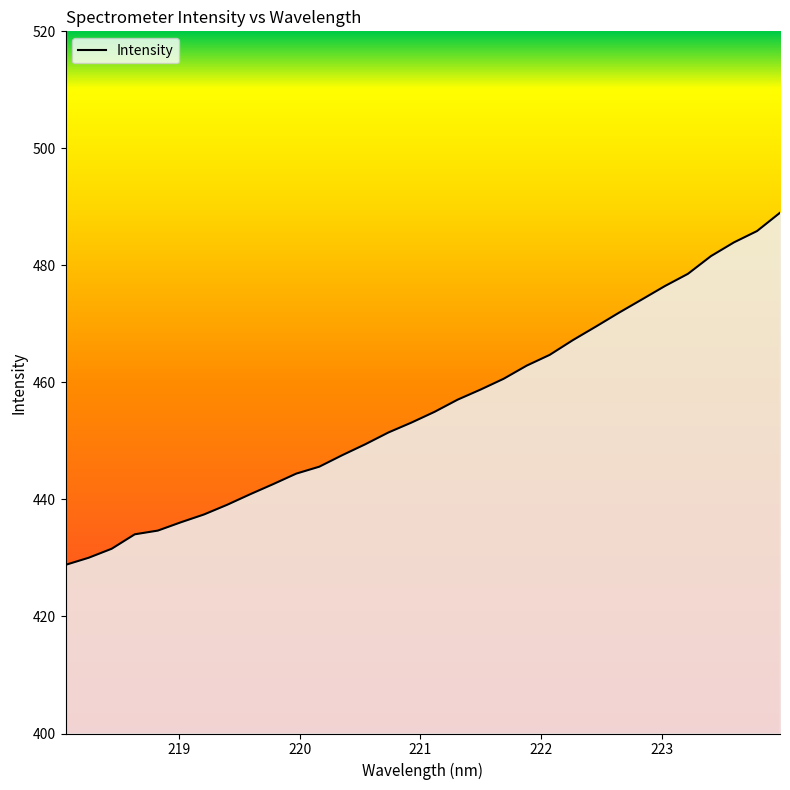

What is the sum of all values?

14584.1